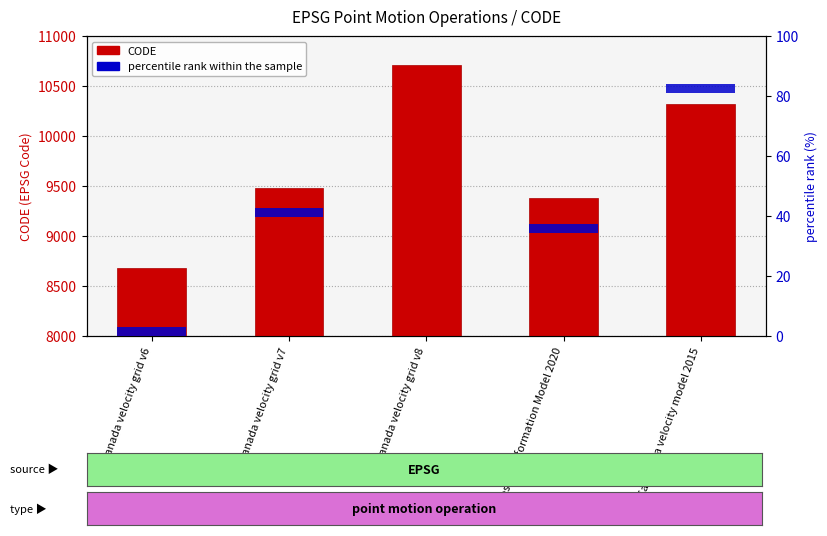

Which category has the lowest value in the CODE series?

Canada velocity grid v6